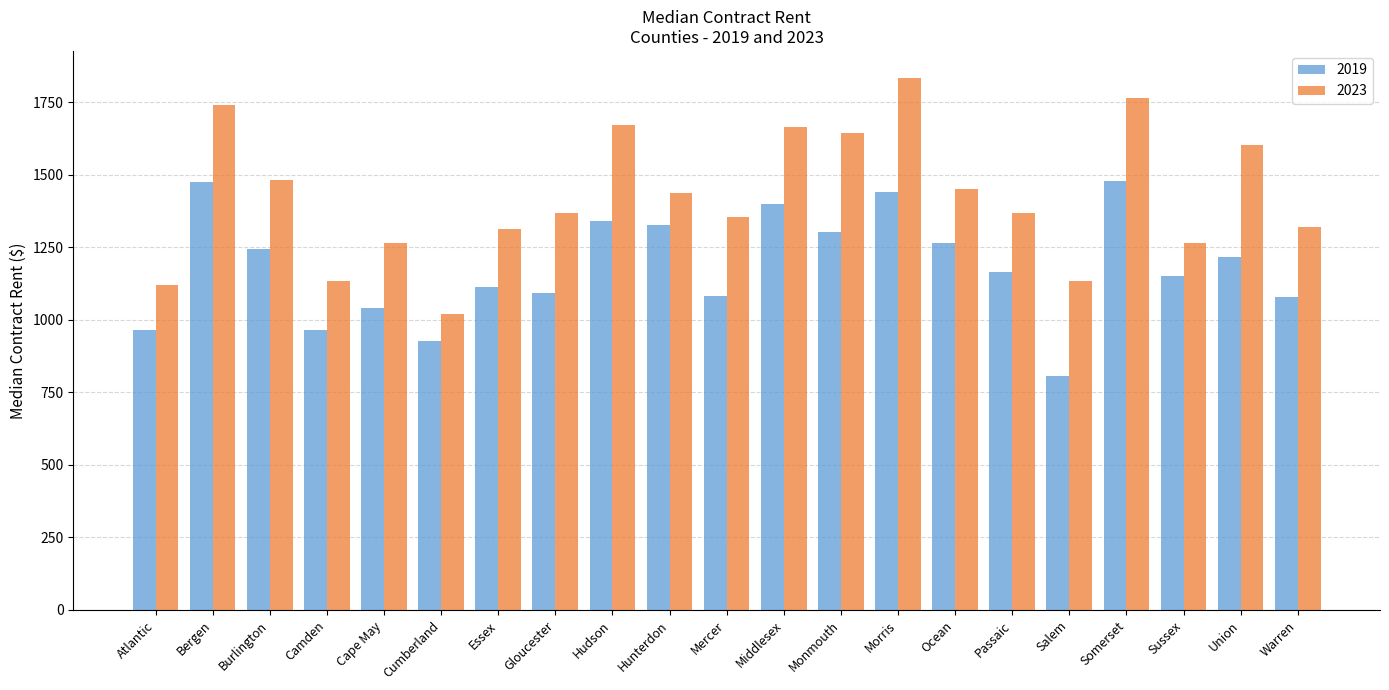

The 2019 series shows 1094 at Gloucester. True or false?

True